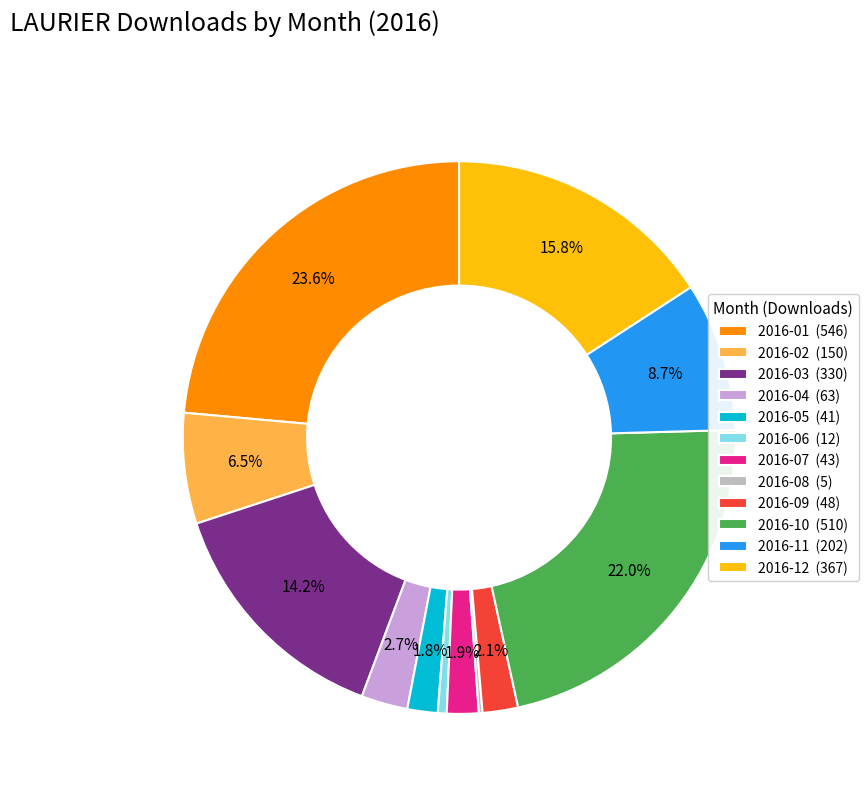

What portion of the pie excludes 2016-10?

78.0%